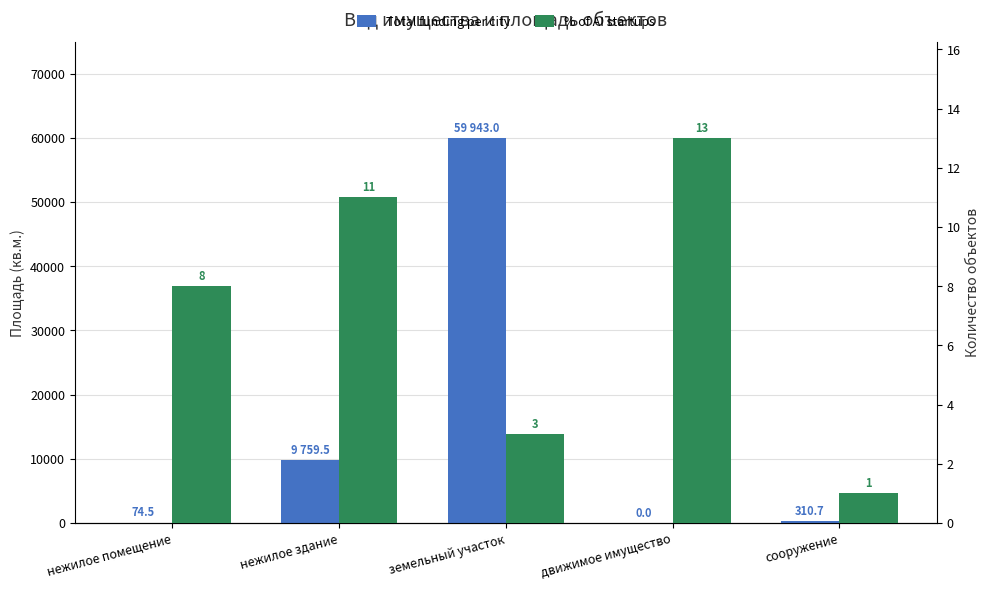

What is the difference between the second highest and second lowest values in the Total funding per city series?

9685.0